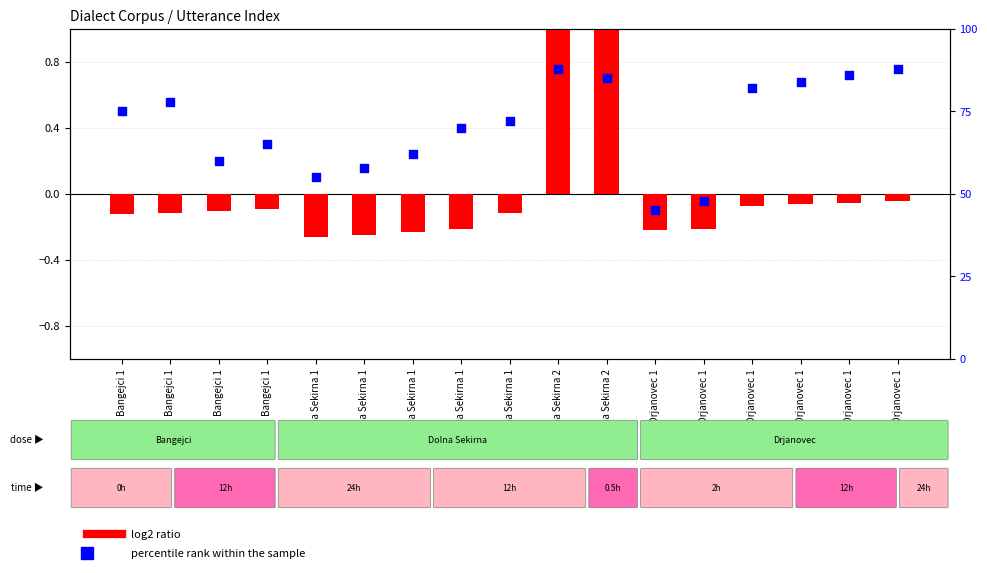

Which series contains the highest Y value?

percentile rank within the sample